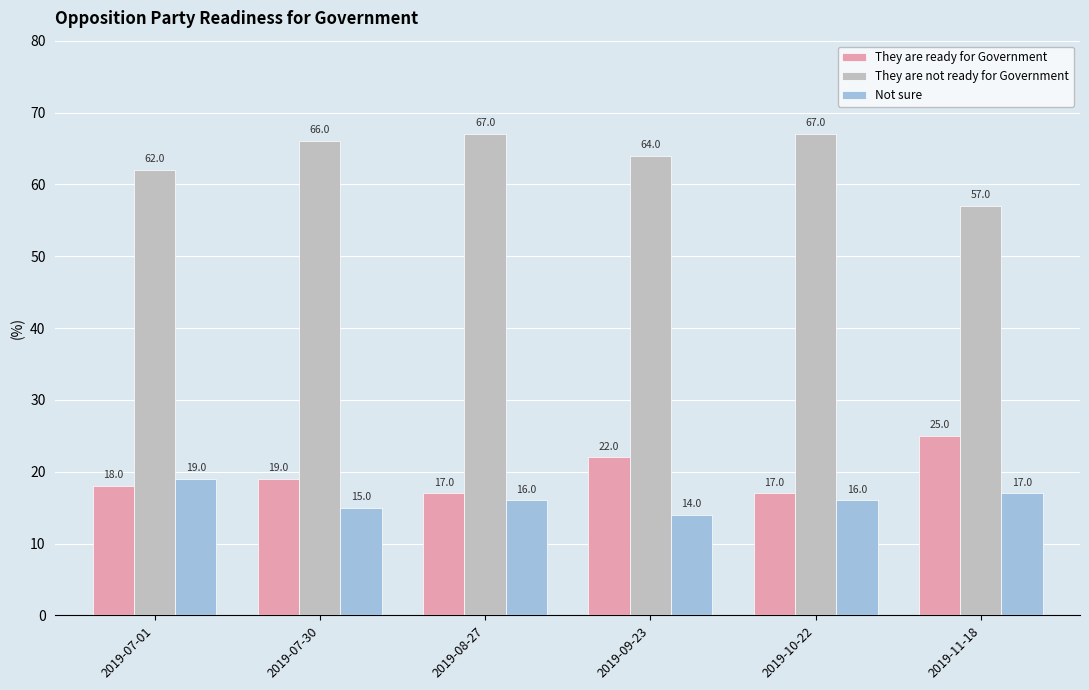

What is the sum of the They are not ready for Government values at 2019-07-30 and 2019-10-22?

133.0